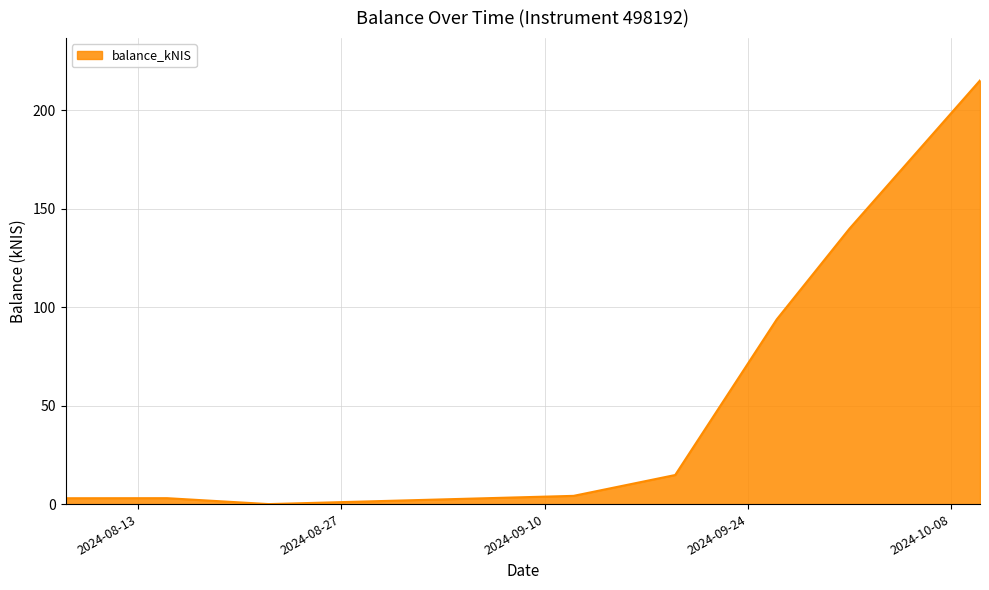

What is the maximum value shown in the chart?

215.1